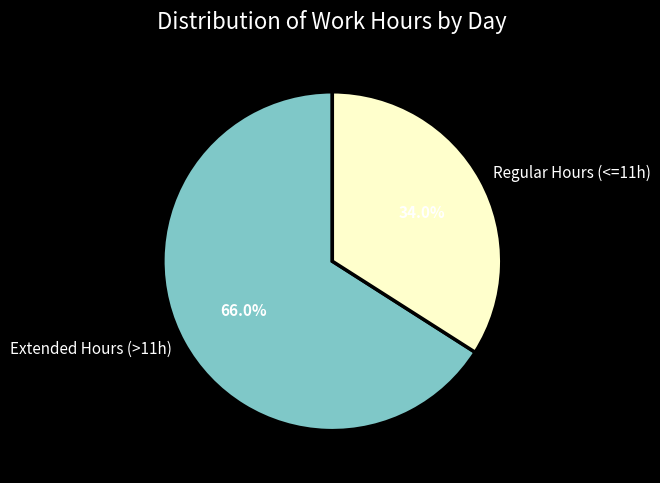

Approximately how many times larger is the value at Regular Hours (<=11h) compared to Extended Hours (>11h)?

0.5